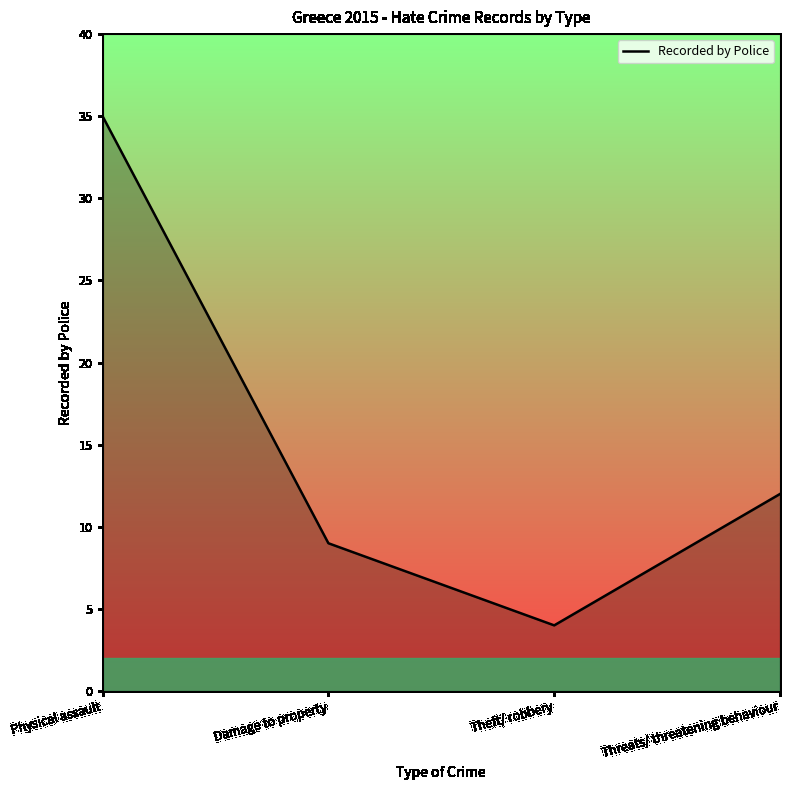

Which category has the lowest value across all series?

Theft/ robbery